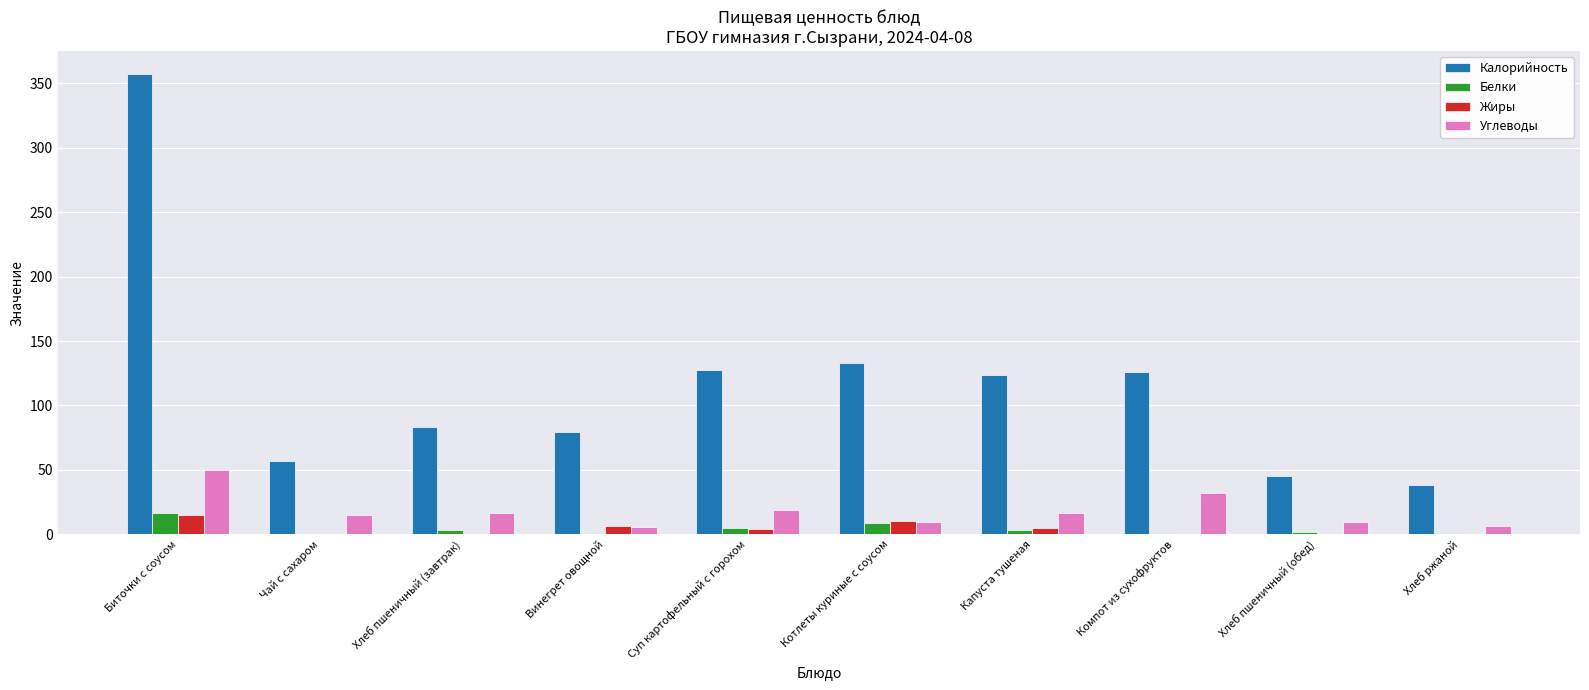

What is the sum of the Белки values at Суп картофельный с горохом and Компот из сухофруктов?

5.6